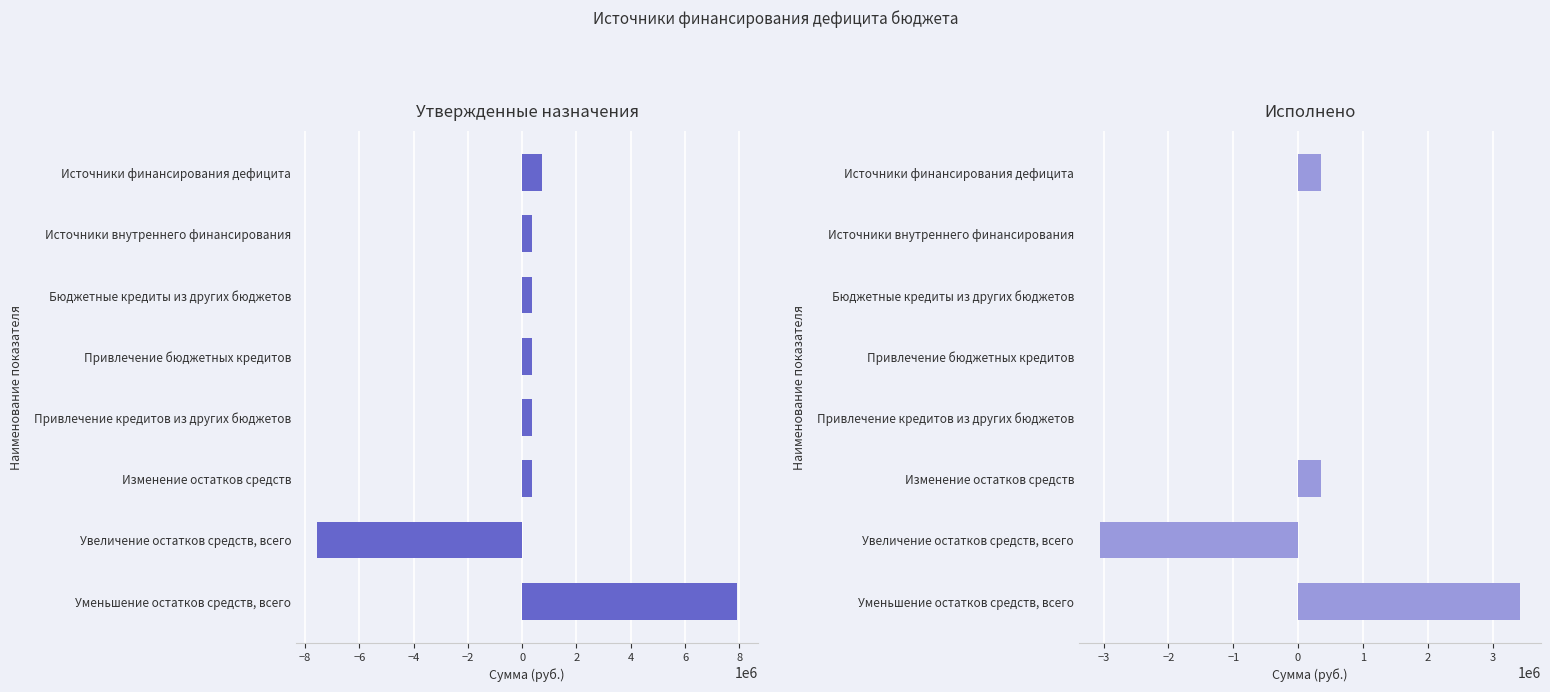

Which series changed the most between Бюджетные кредиты из других бюджетов and Уменьшение остатков средств, всего?

Утвержденные назначения